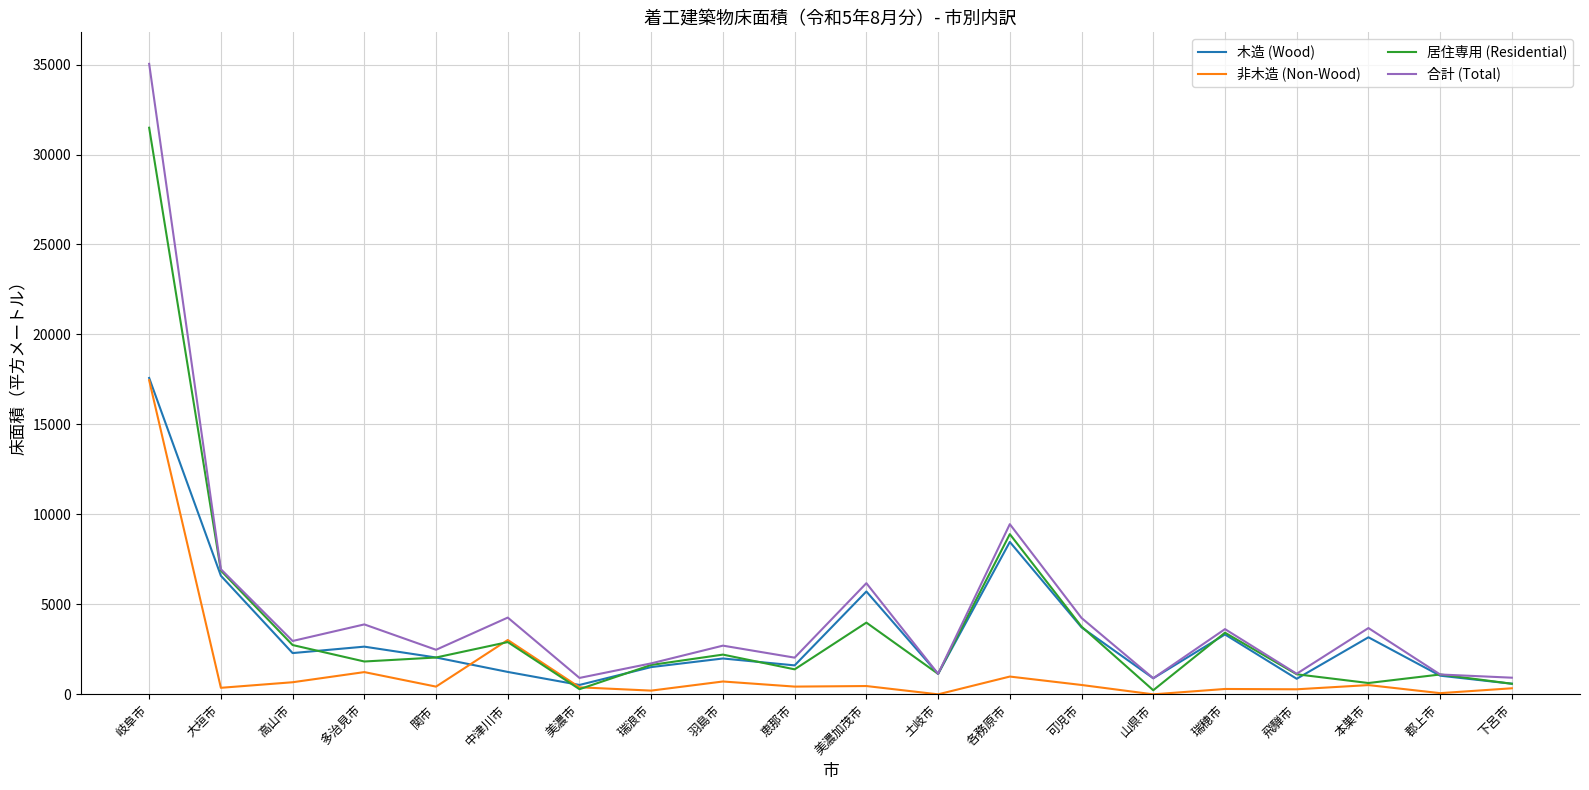

True or false: 合計 (Total) and 非木造 (Non-Wood) cross at least once.

False